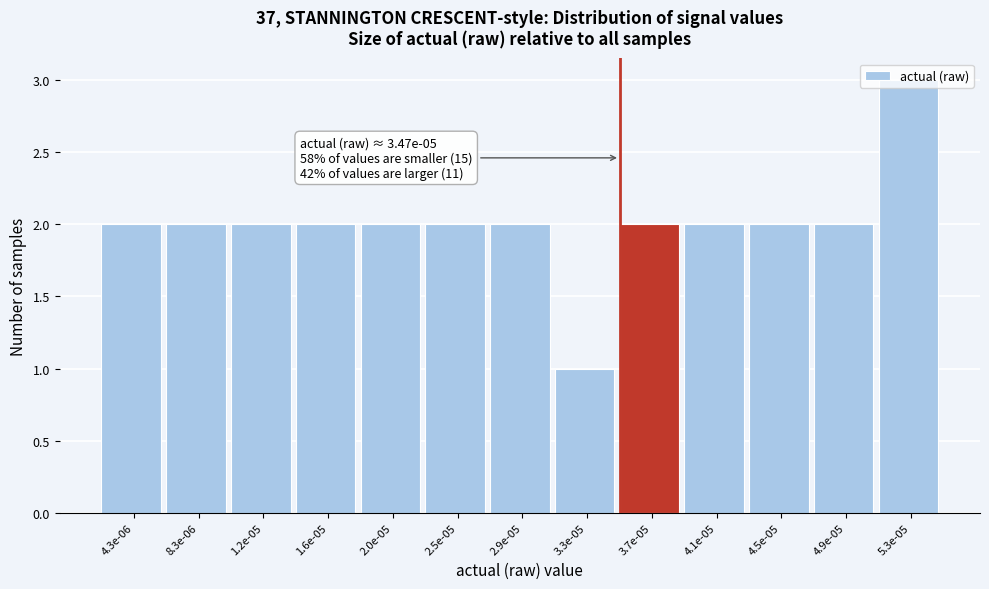

What value does the data have at 5.3e-05?

3